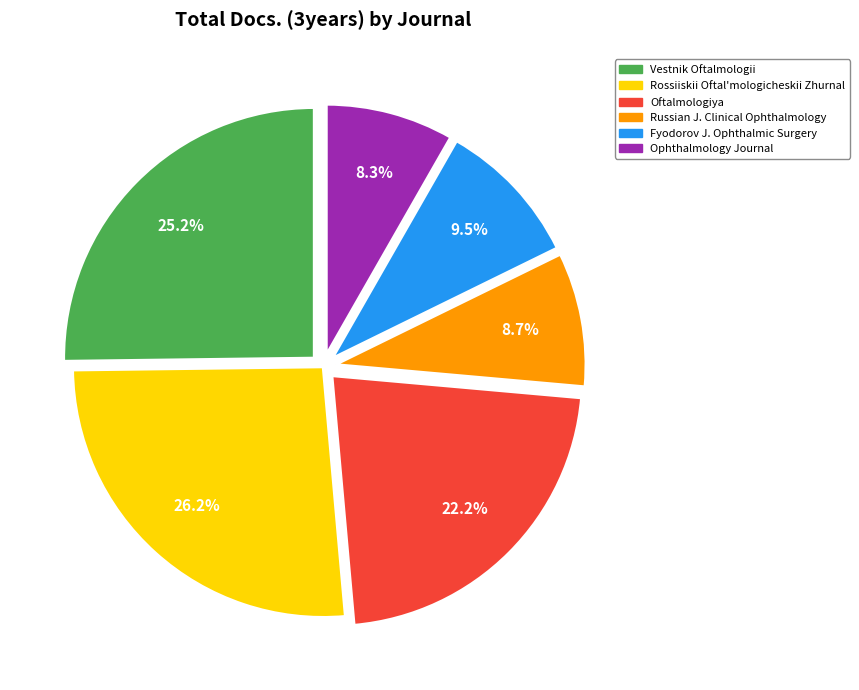

Does any single category account for the majority?

No